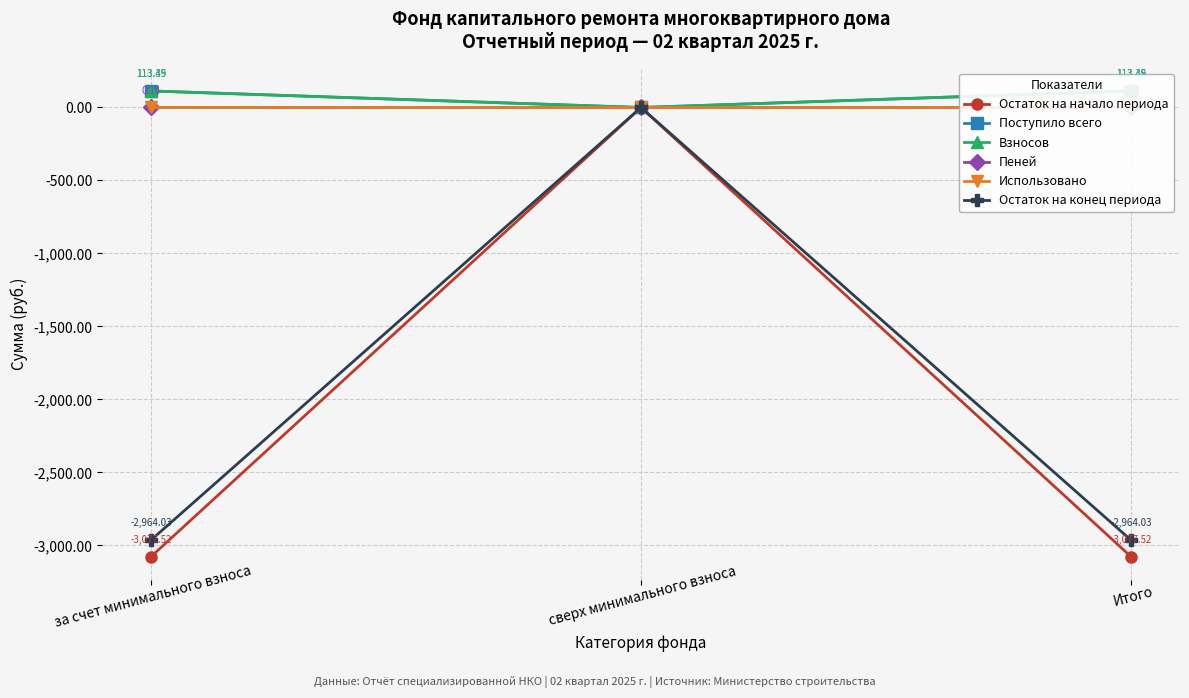

What is the difference between the maximum and minimum values in the Пеней series?

0.1